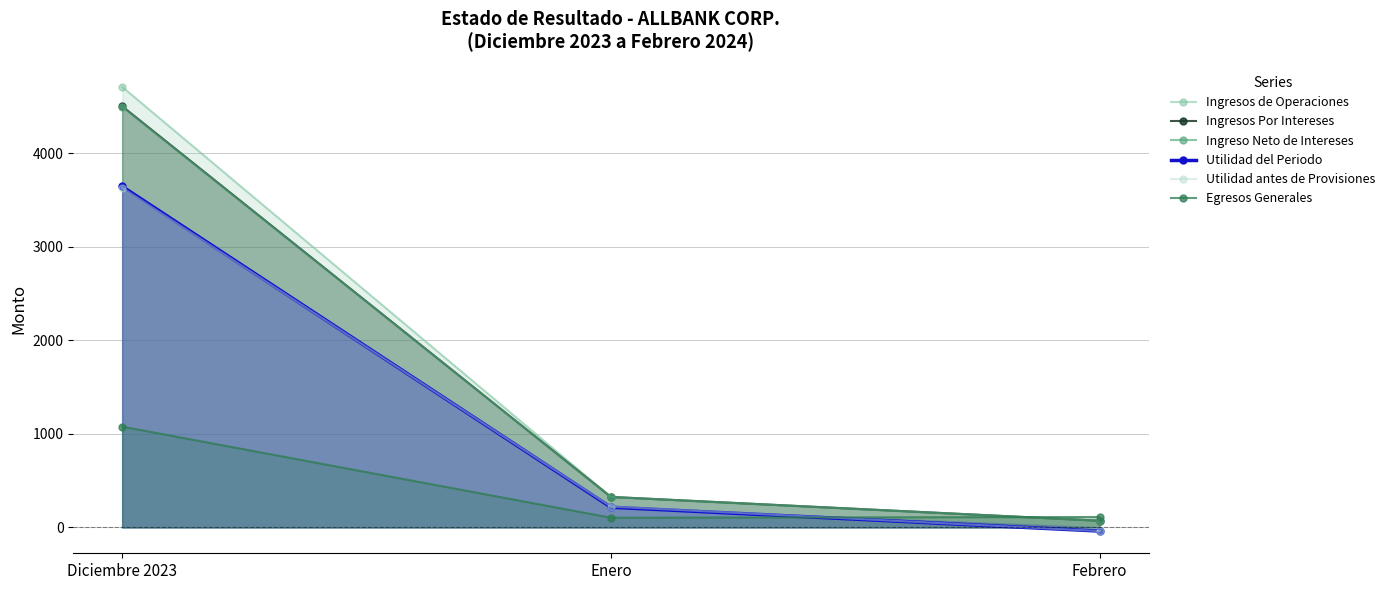

How many series are shown in this chart?

6